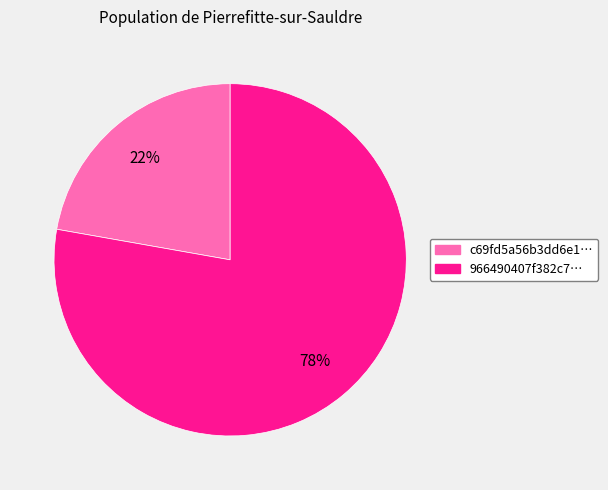

Does any single category account for the majority?

Yes